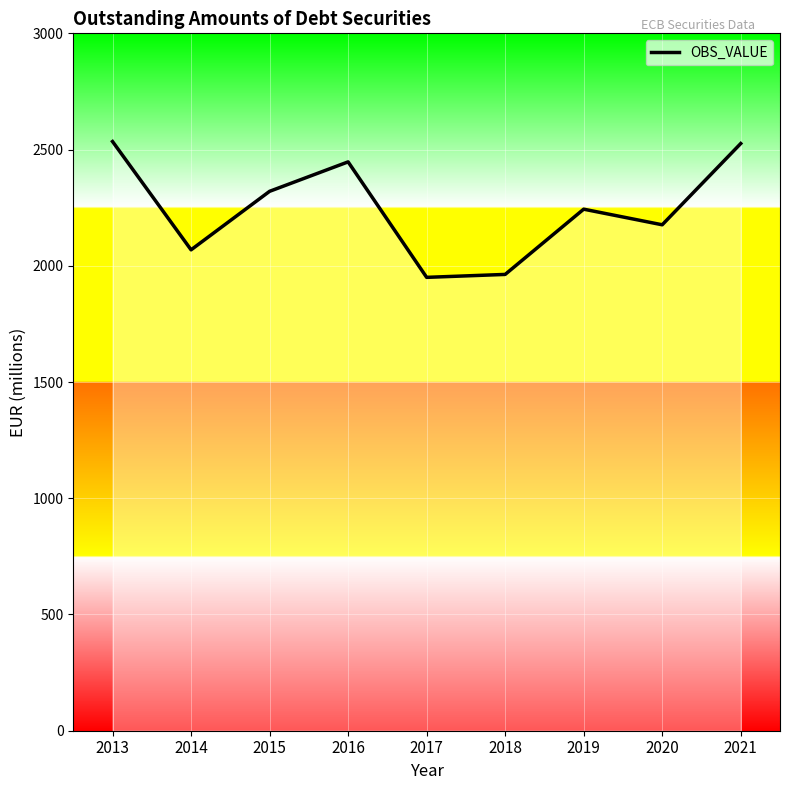

Where does the data first go above 2243?

2013